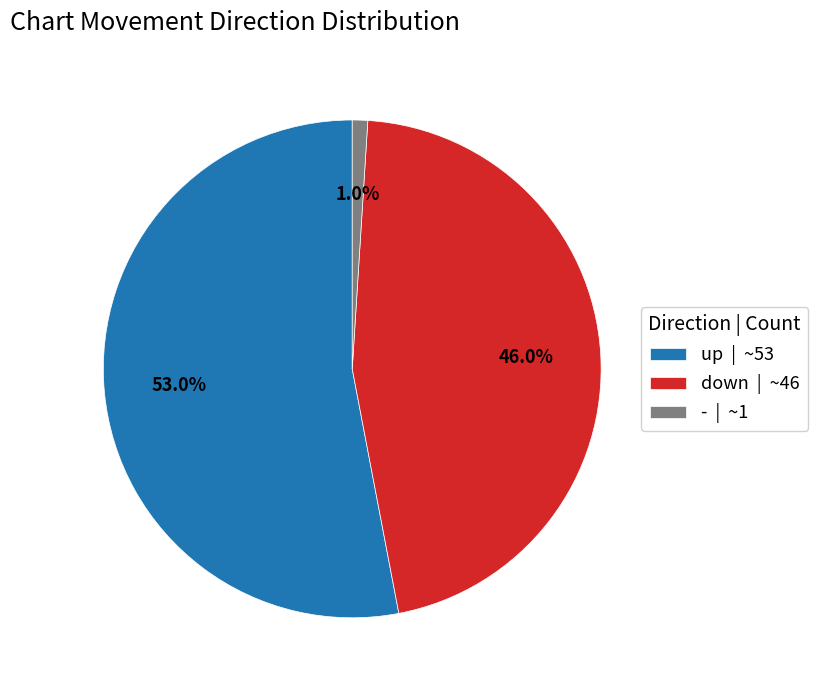

The up slice represents 68% of the pie. True or false?

False